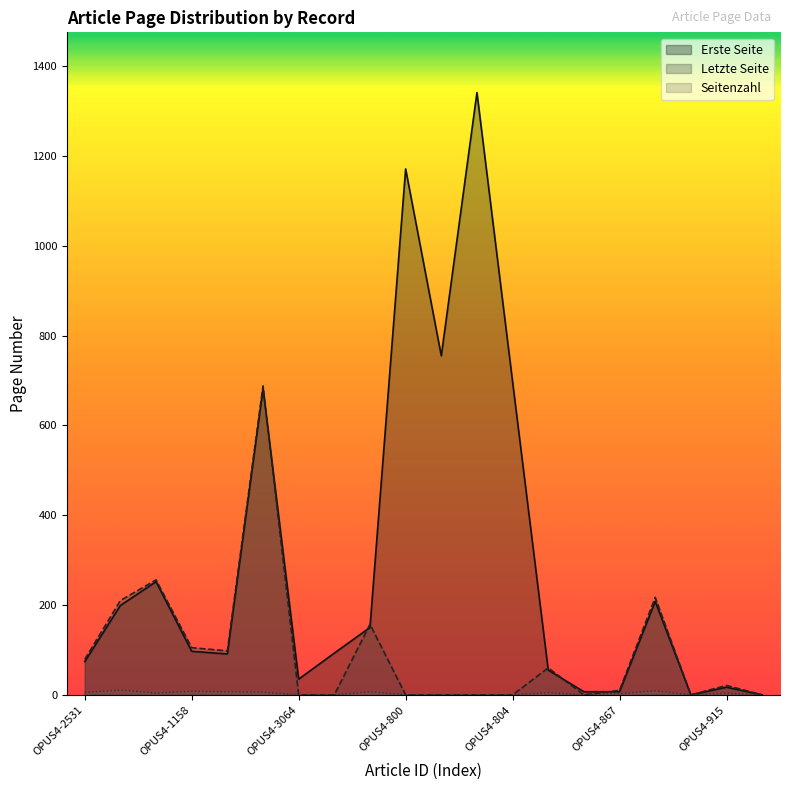

What is the difference between the maximum and minimum values in the Letzte Seite series?

688